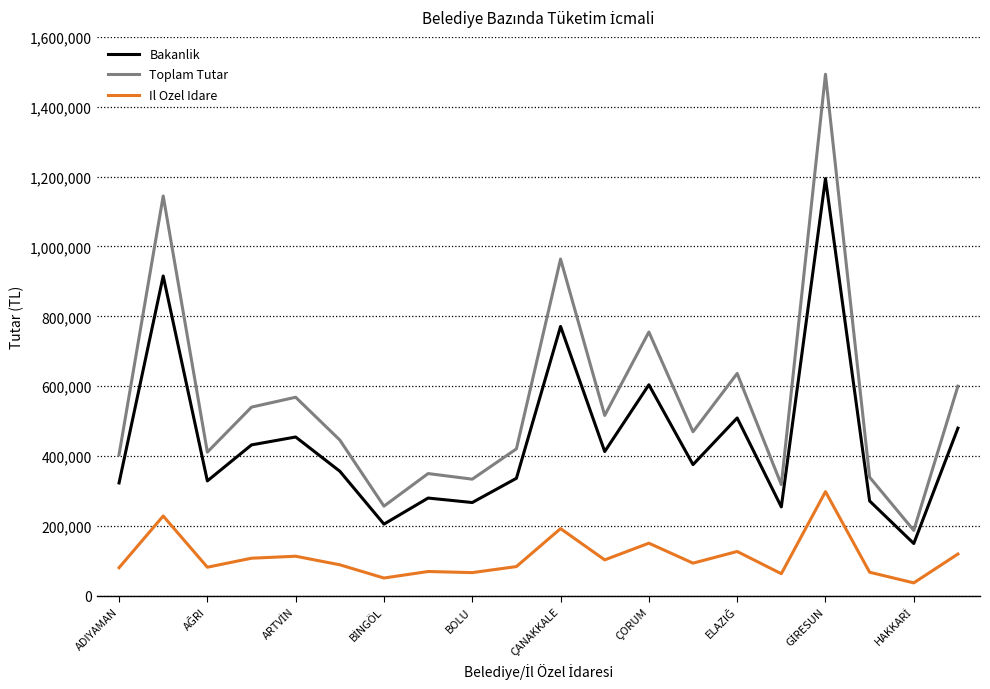

What is the maximum value for Toplam Tutar?

1492529.5